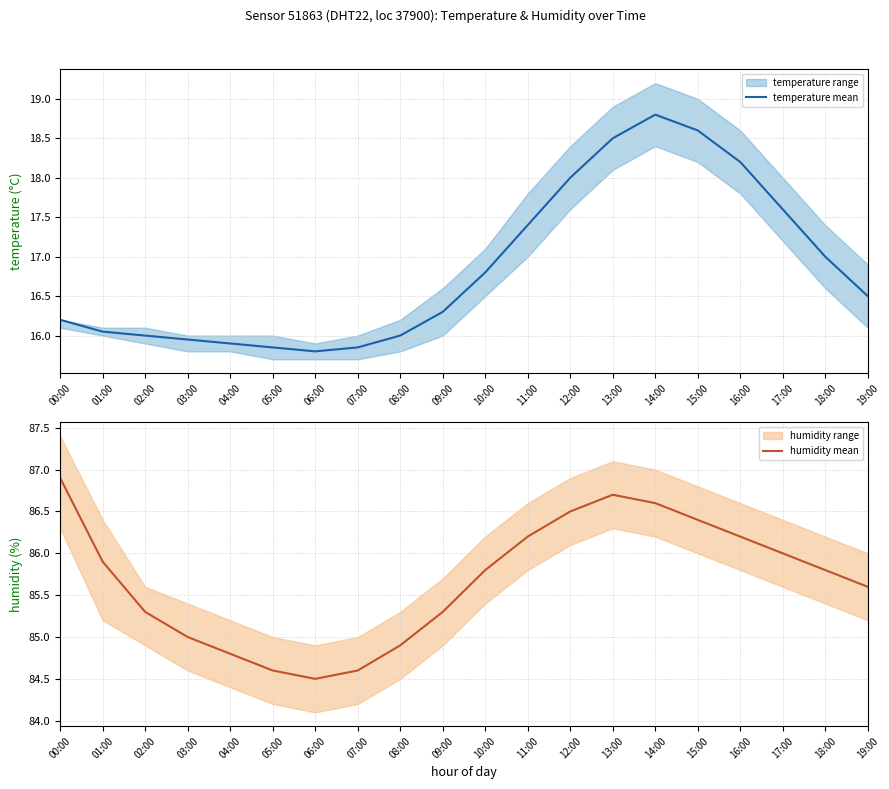

List the series in order of their peak value, highest first.

humidity mean, temperature mean